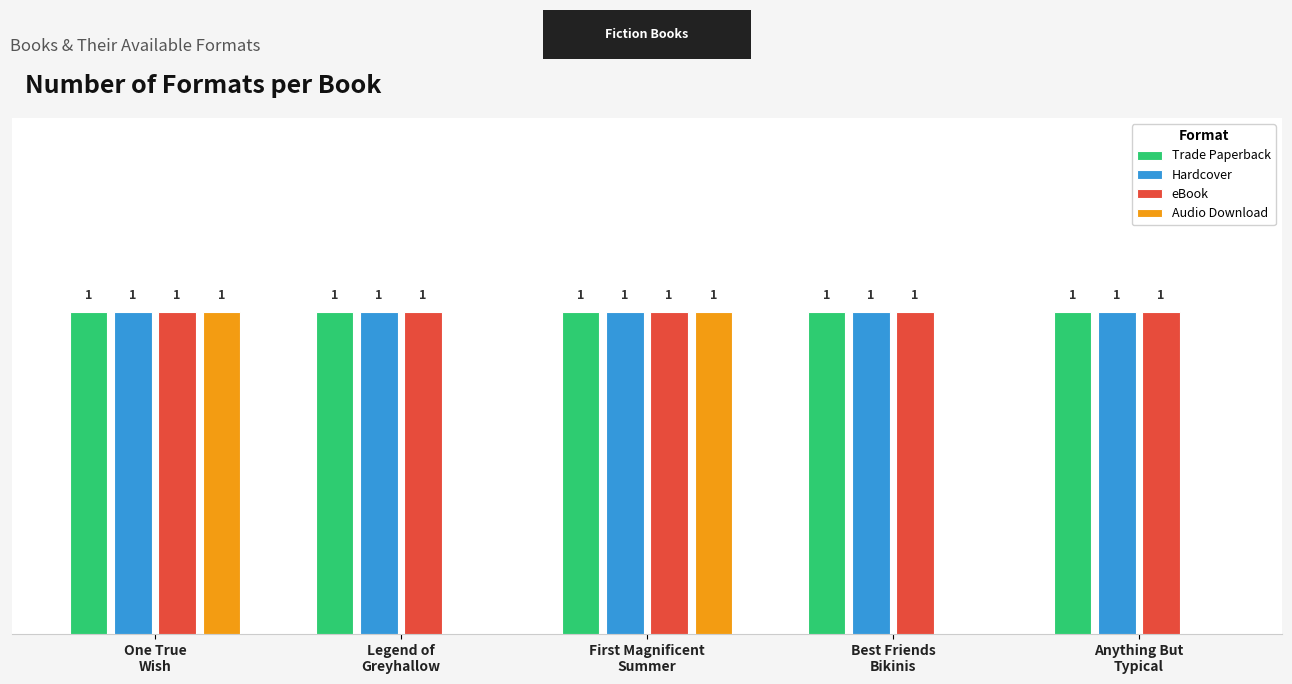

At which category does the chart reach its peak across all series?

One True
Wish